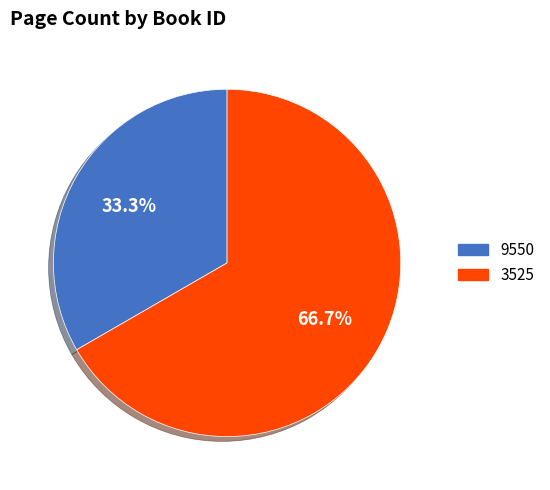

Which category has the biggest portion of the pie?

3525